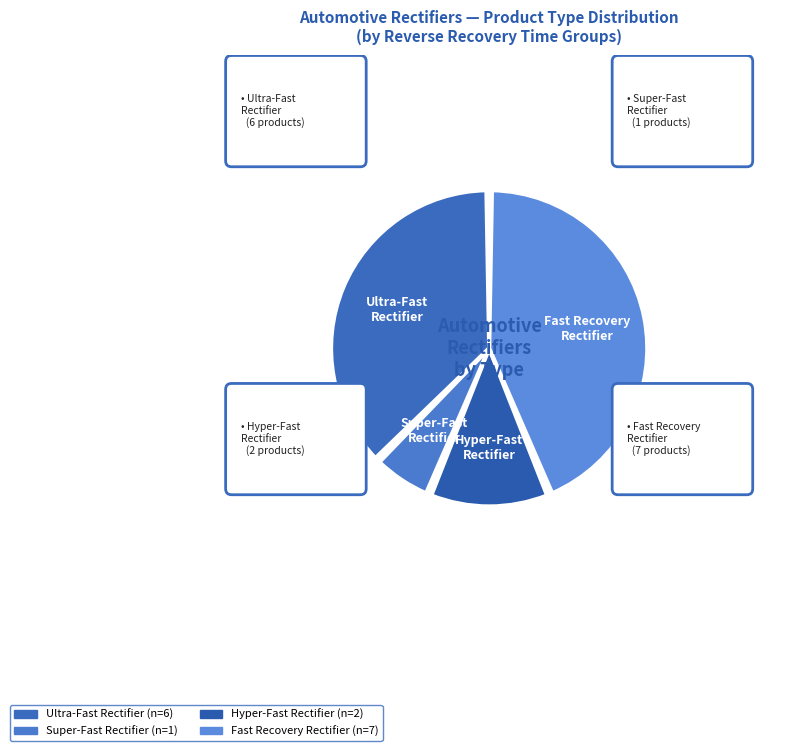

Is there any slice that represents more than half of the pie?

No